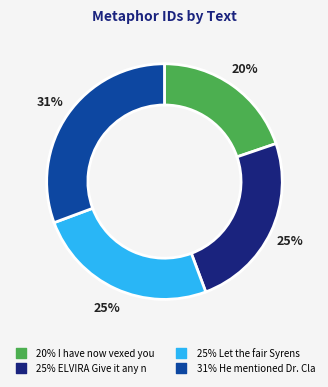

Count the number of slices in the pie.

4